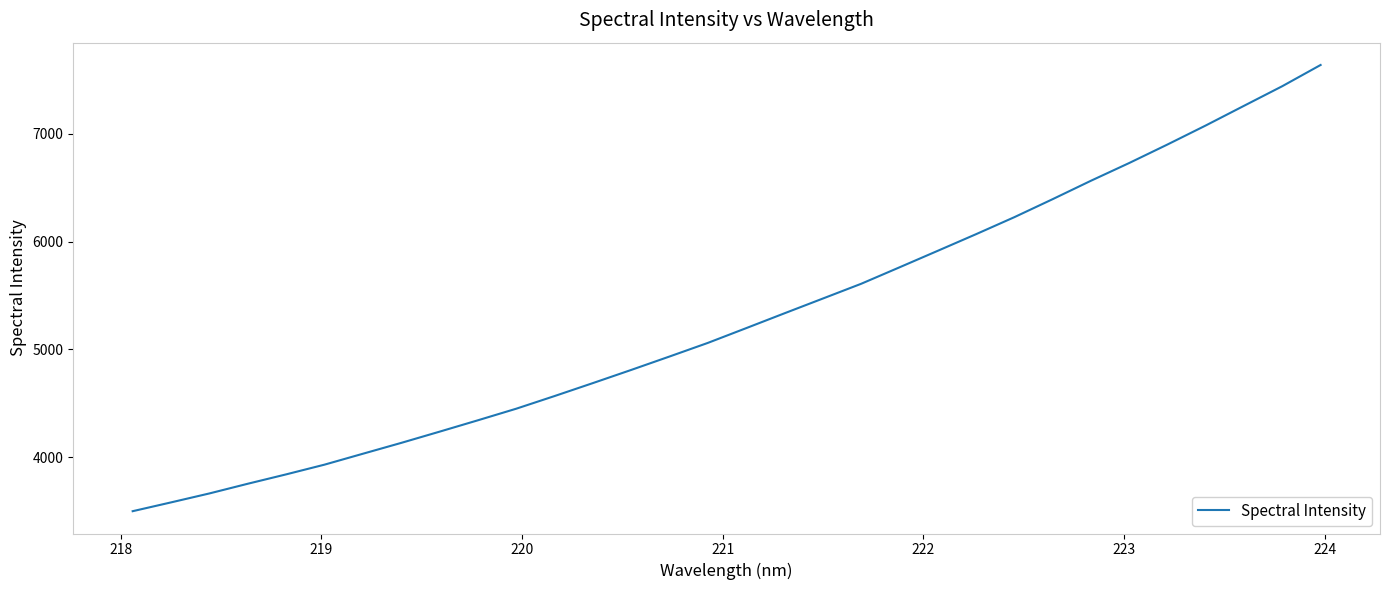

Reading right to left, what are all the values shown in this chart?

7635.6	7439.4	7257.6	7075.3	6899.1	6727.5	6563.0	6392.5	6225.6	6068.2	5914.1	5760.9	5608.5	5471.8	5335.3	5197.8	5061.1	4935.0	4810.7	4688.7	4568.7	4451.4	4344.1	4238.6	4134.7	4034.1	3933.1	3843.1	3756.2	3666.5	3583.5	3502.0